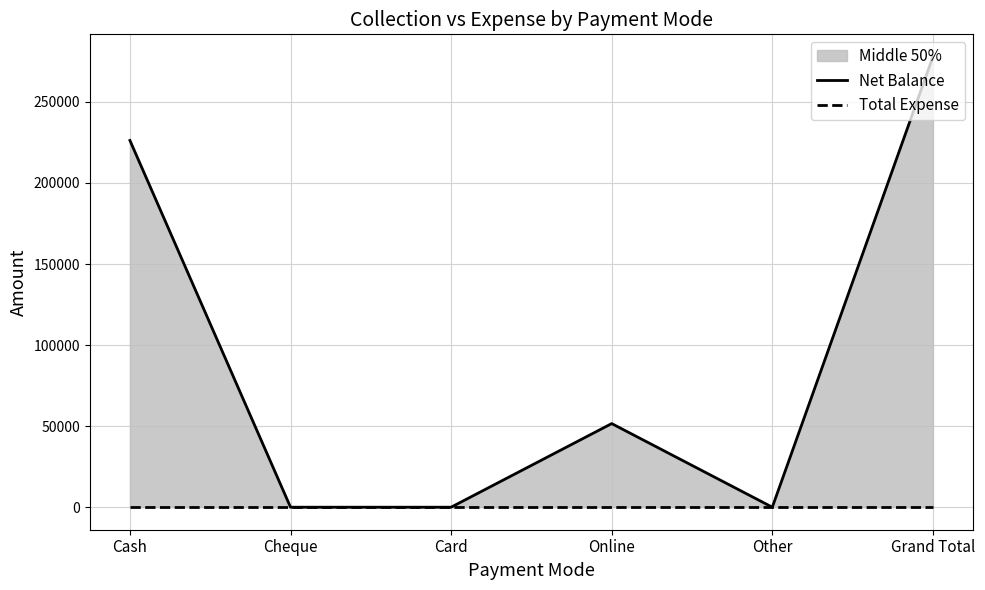

True or false: Net Balance and Total Expense intersect in this chart.

False